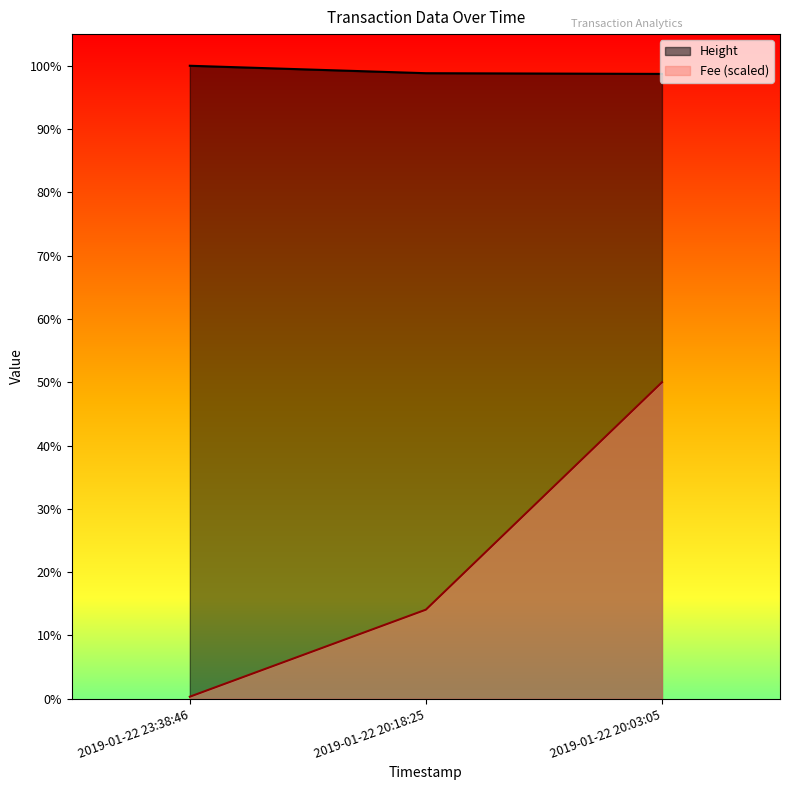

What position from the right is 2019-01-22 23:38:46?

3